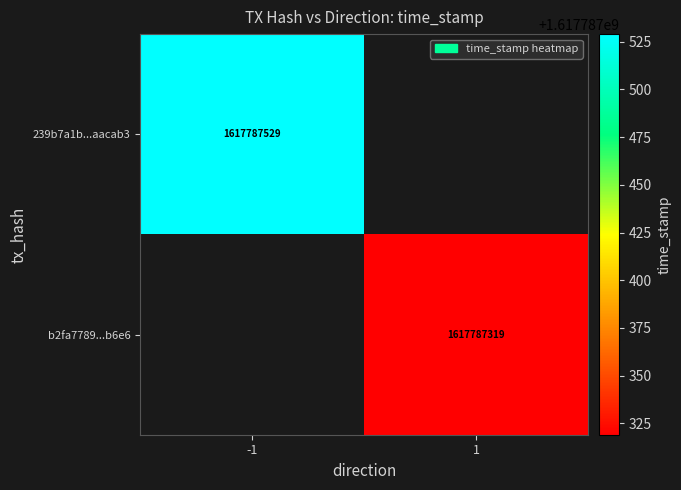

Is it true that 239b7a1b...aacab3 equals 1617787529 at -1?

True